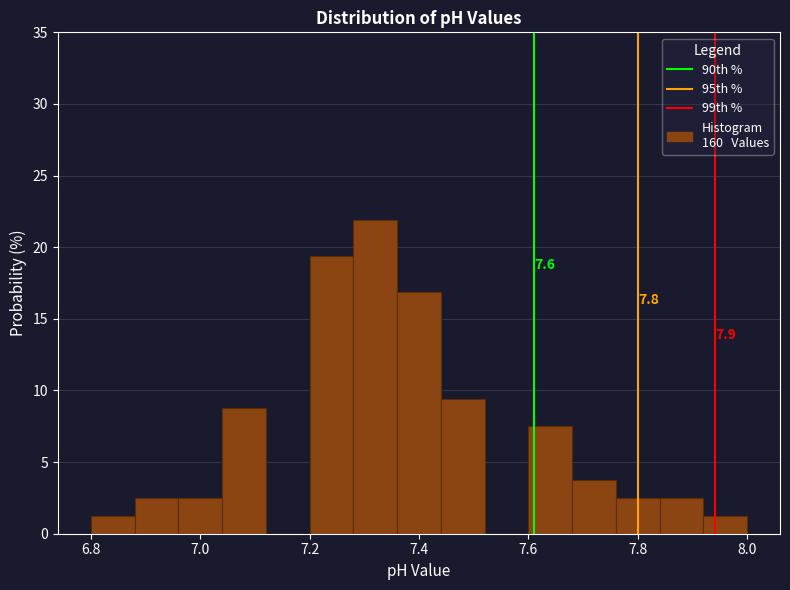

Which range on the x-axis has the tallest bar?

7.28 to 7.36